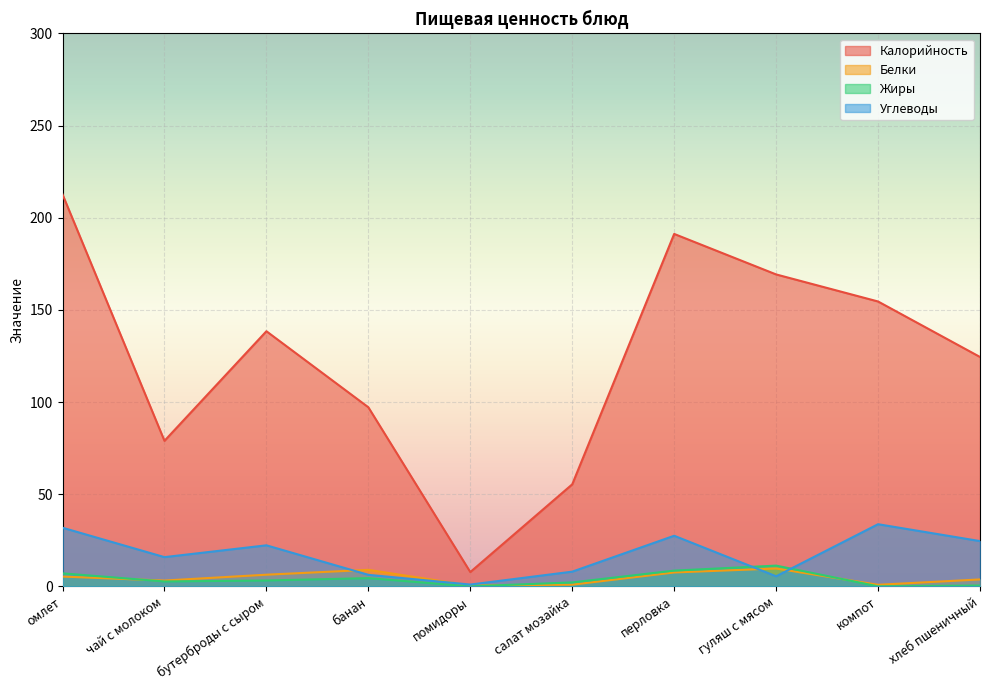

What is the minimum value shown in the chart?

0.1